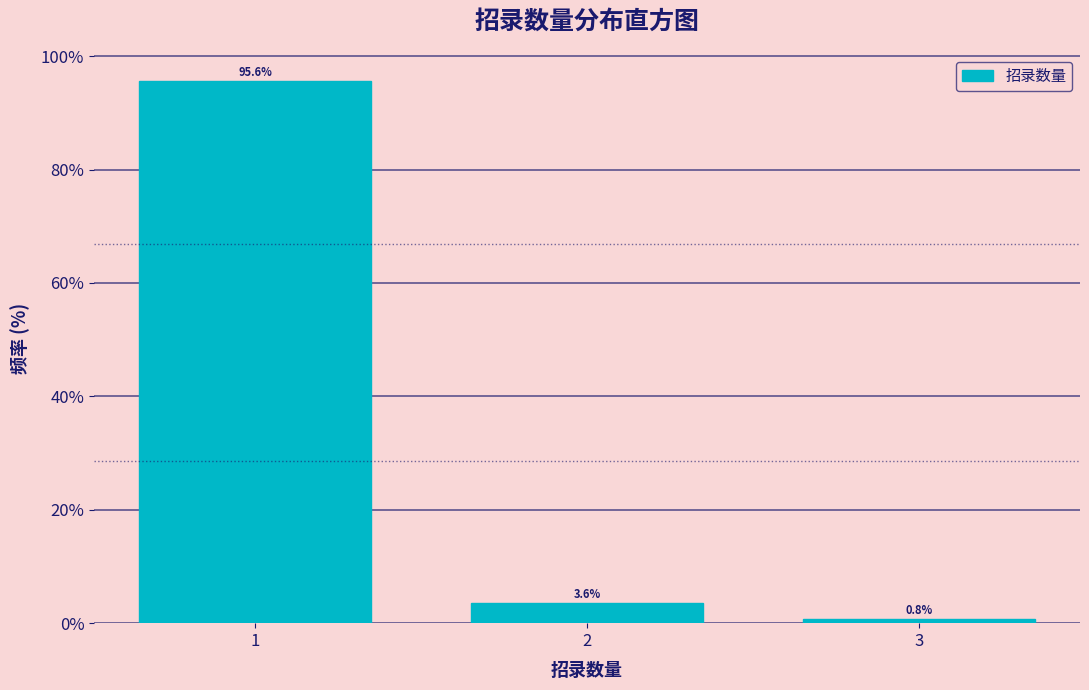

Reading right to left, what are all the values shown in this chart?

3=0.8	2=3.6	1=95.6